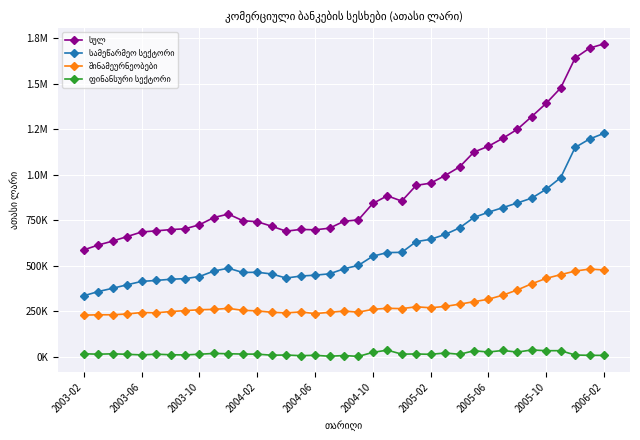

The value of სულ at 25 is 1562695.8. True or false?

False